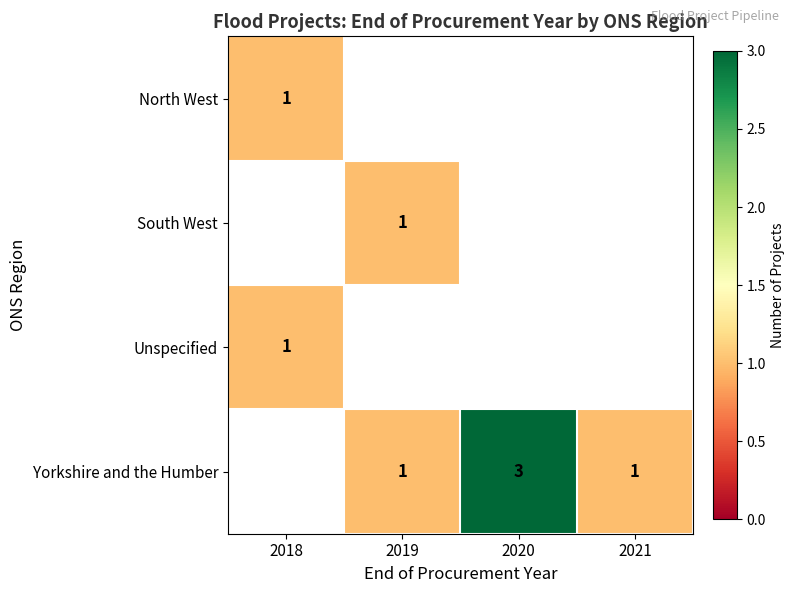

The Yorkshire and the Humber series shows 1 at 2021. True or false?

True